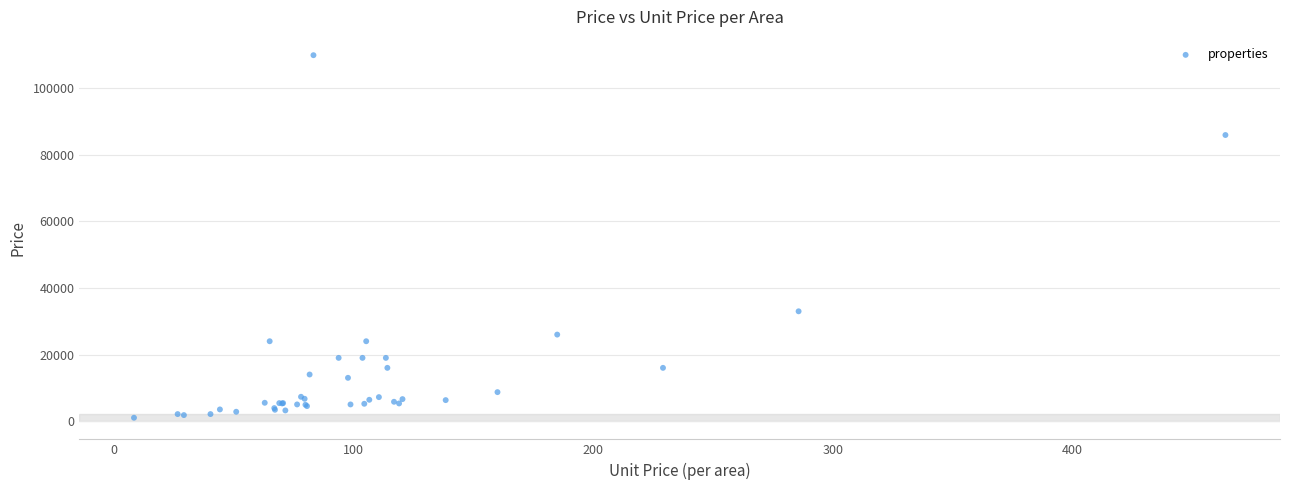

What Y value in the scatter plot is closest to 55500?

33000